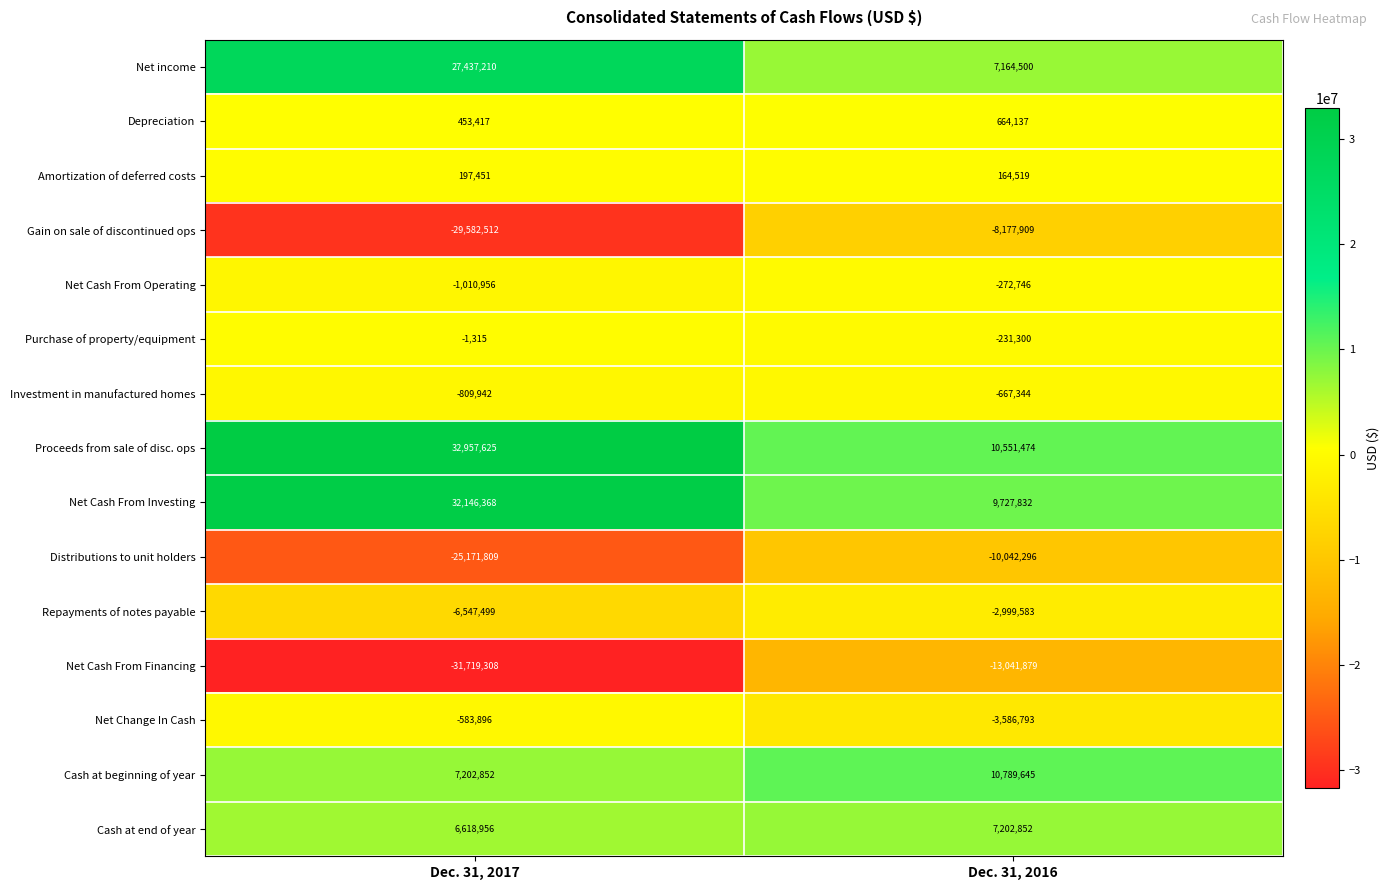

Reading right to left, transcribe all the data shown in this chart.

Net income: 7164500	27437210
Depreciation: 664137	453417
Amortization of deferred costs: 164519	197451
Gain on sale of discontinued ops: -8177909	-29582512
Net Cash From Operating: -272746	-1010956
Purchase of property/equipment: -231300	-1315
Investment in manufactured homes: -667344	-809942
Proceeds from sale of disc. ops: 10551474	32957625
Net Cash From Investing: 9727832	32146368
Distributions to unit holders: -10042296	-25171809
Repayments of notes payable: -2999583	-6547499
Net Cash From Financing: -13041879	-31719308
Net Change In Cash: -3586793	-583896
Cash at beginning of year: 10789645	7202852
Cash at end of year: 7202852	6618956